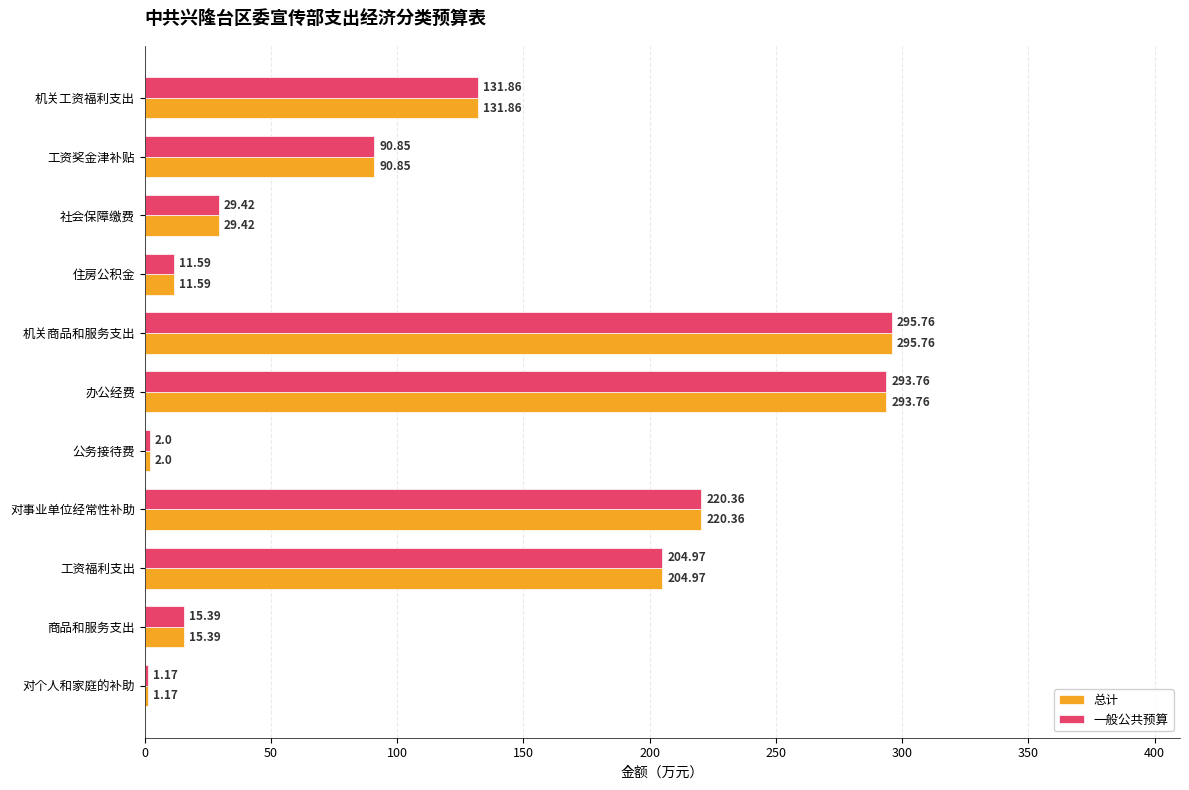

Which label corresponds to the largest value in the chart?

机关商品和服务支出